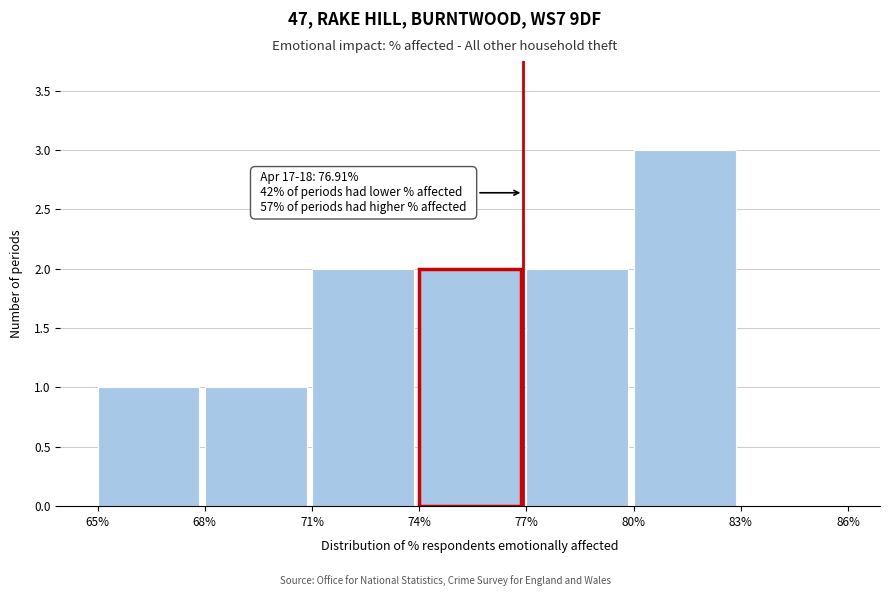

Which range on the x-axis has the tallest bar?

80% to 83%